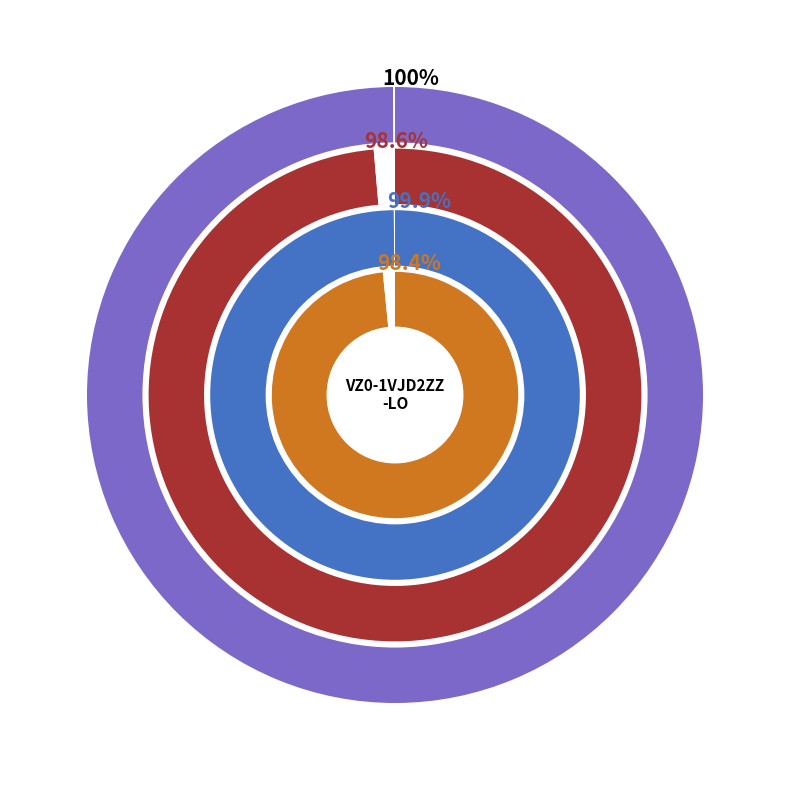

The 2022 aanpassing/Opmaak slice represents 19% of the pie. True or false?

False